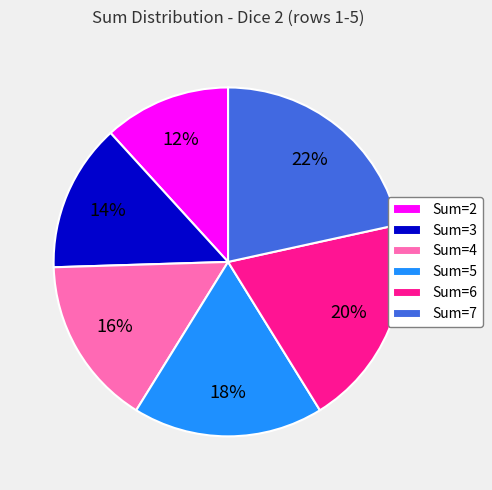

Is there a majority slice in this chart?

No